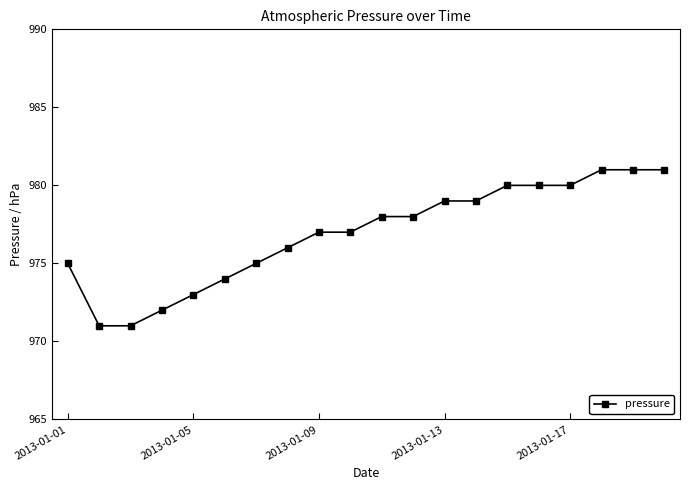

What is the value of the 2nd point from the left?

971